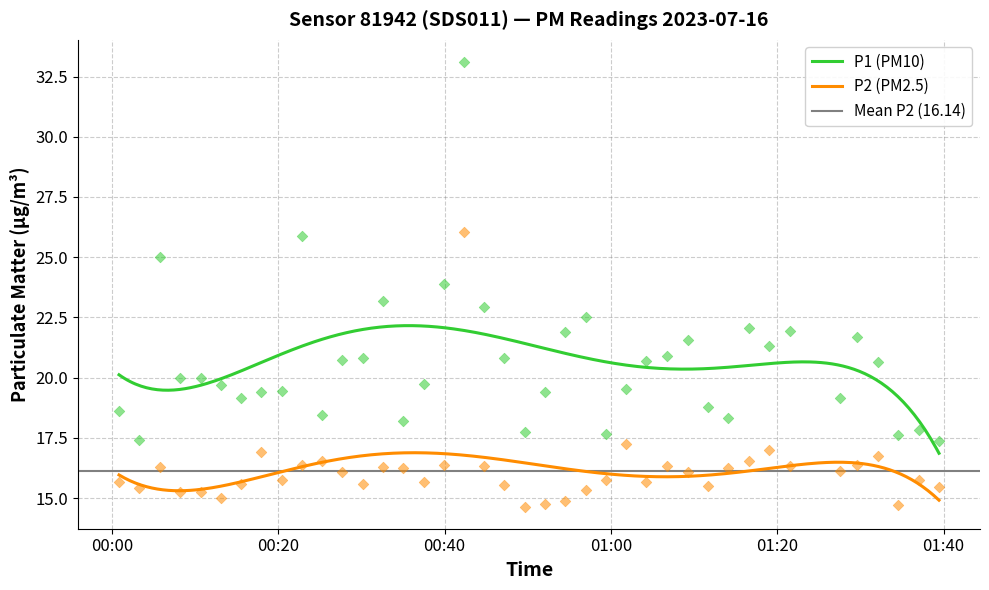

What is the total value across all series at 2023-07-16T01:06:44?

37.2